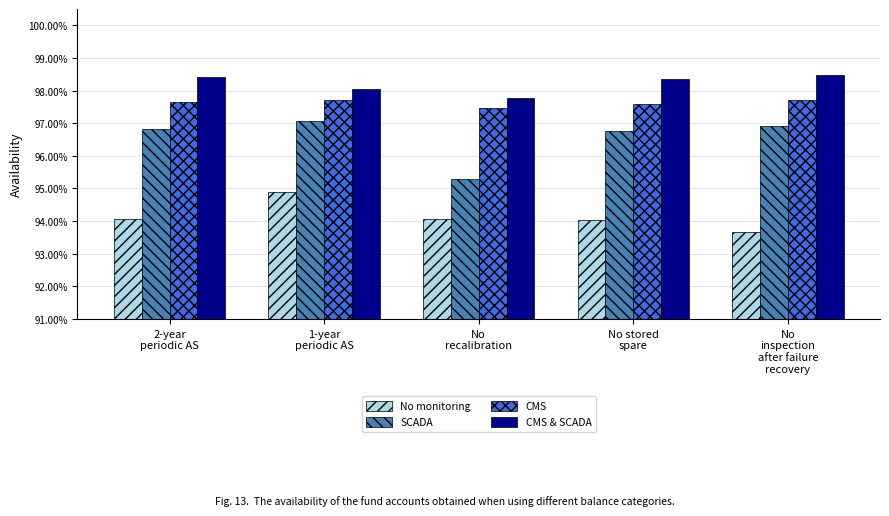

What is the difference between the maximum and second lowest values in the No monitoring series?

0.9